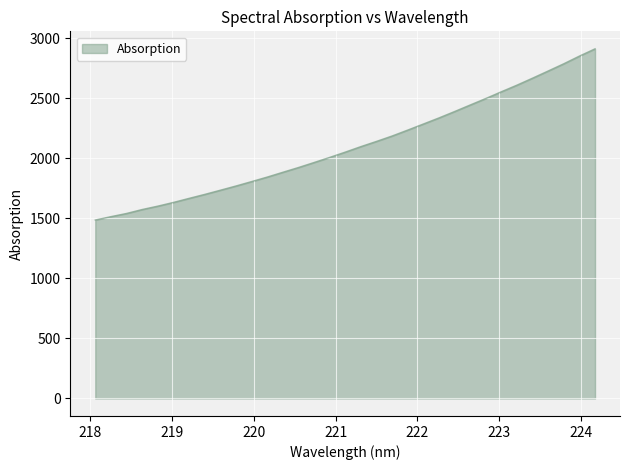

What is the average value?

2105.4